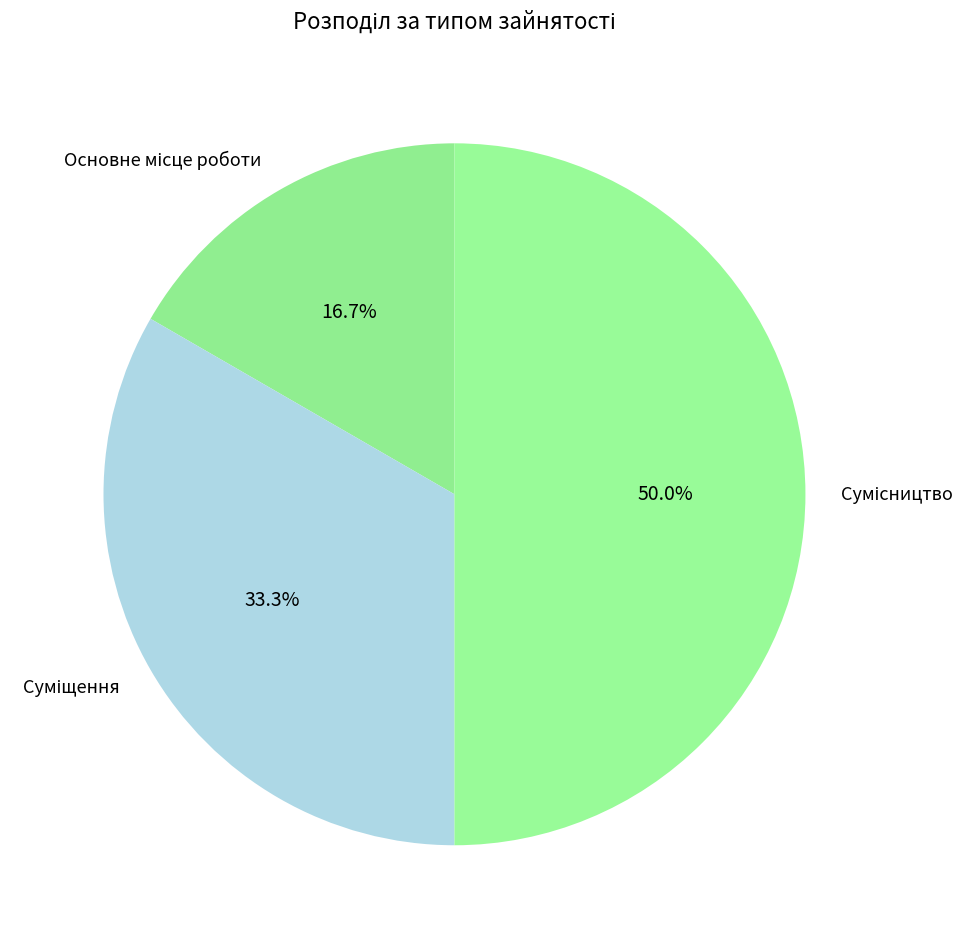

Count the number of slices in the pie.

3